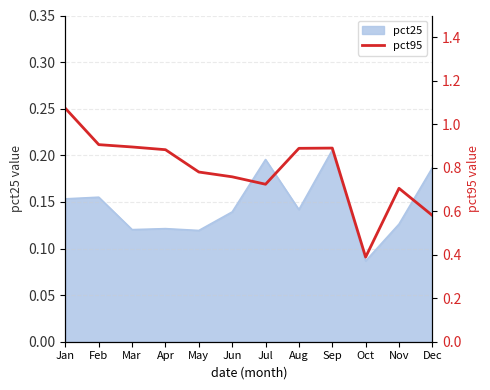

What is the difference between the maximum and minimum values?

0.7